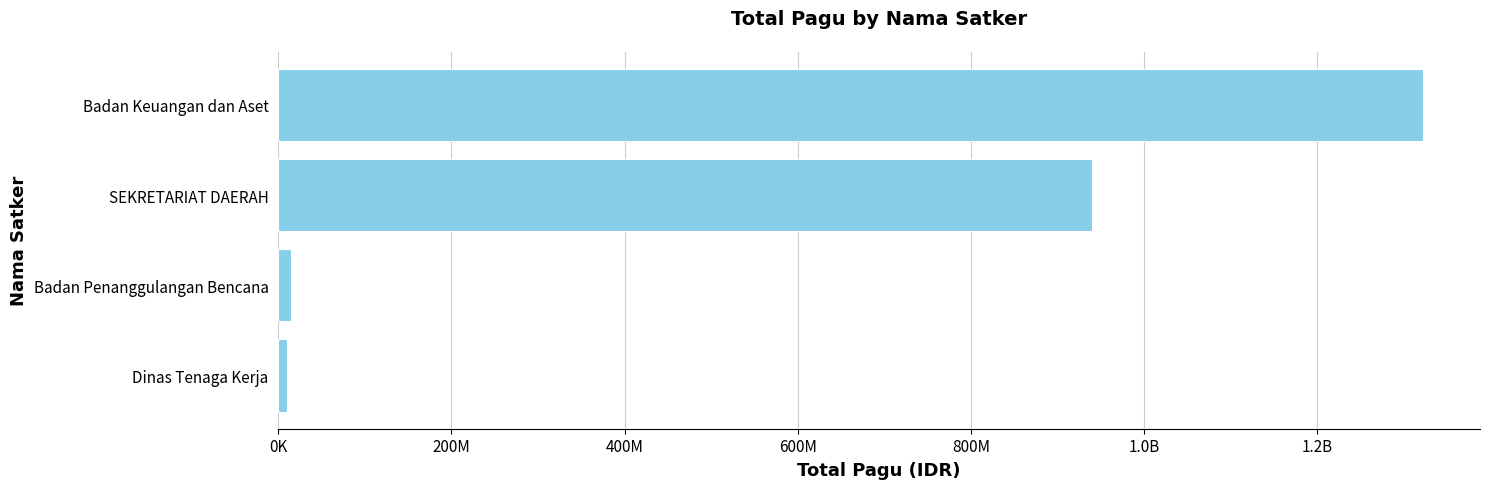

What is the difference between the second highest and minimum values?

930602174